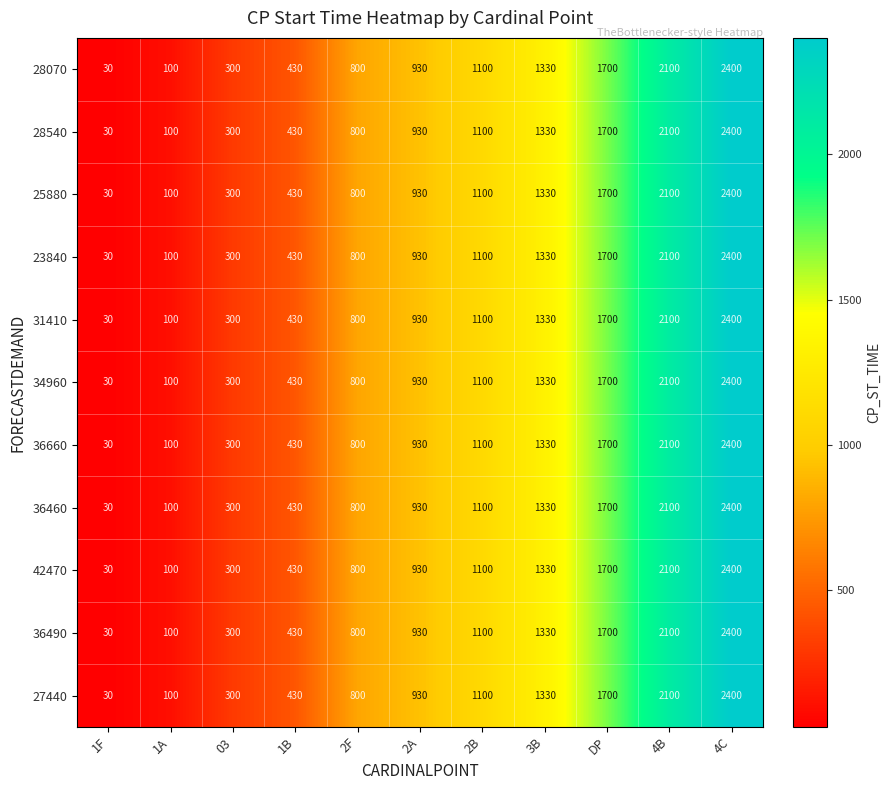

List the labels in order of 42470 value, smallest first.

1F, 1A, 03, 1B, 2F, 2A, 2B, 3B, DP, 4B, 4C